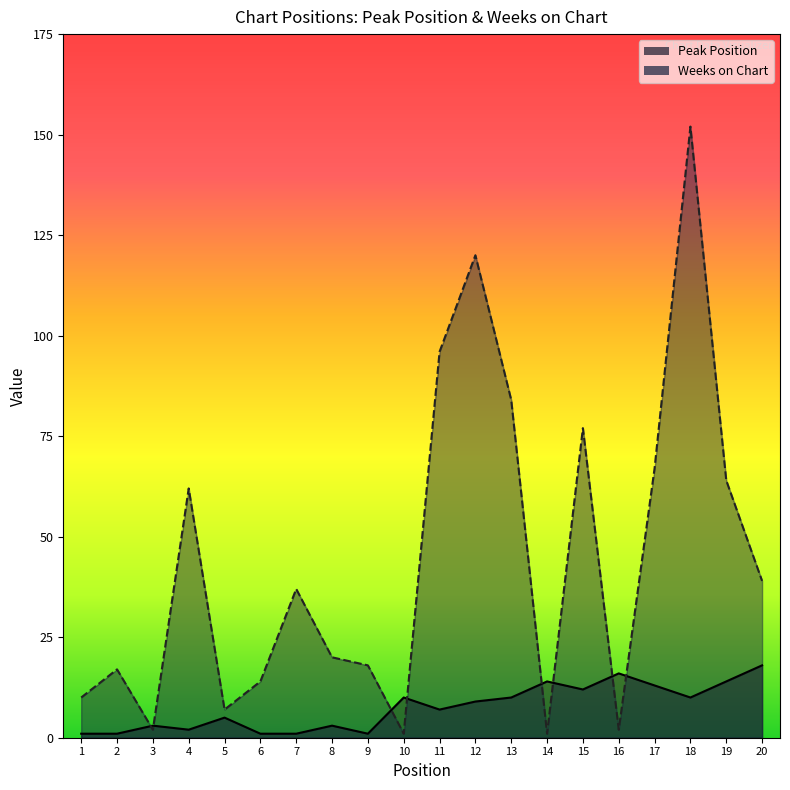

The value of Peak Position at 5 is 5. True or false?

True